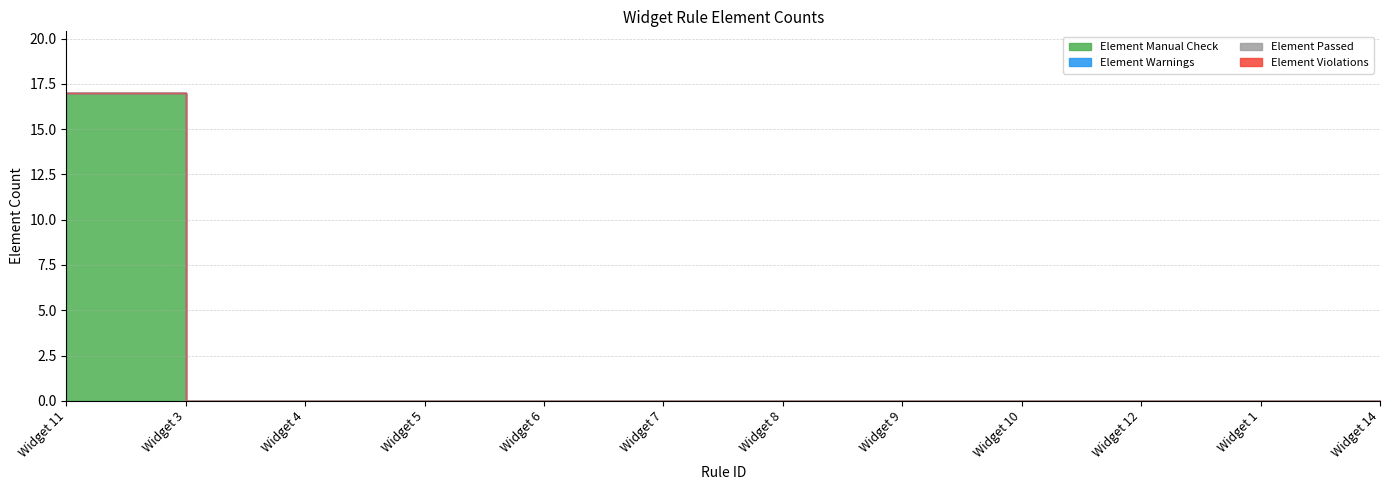

At which label is Element Violations closest to 0?

Widget 11